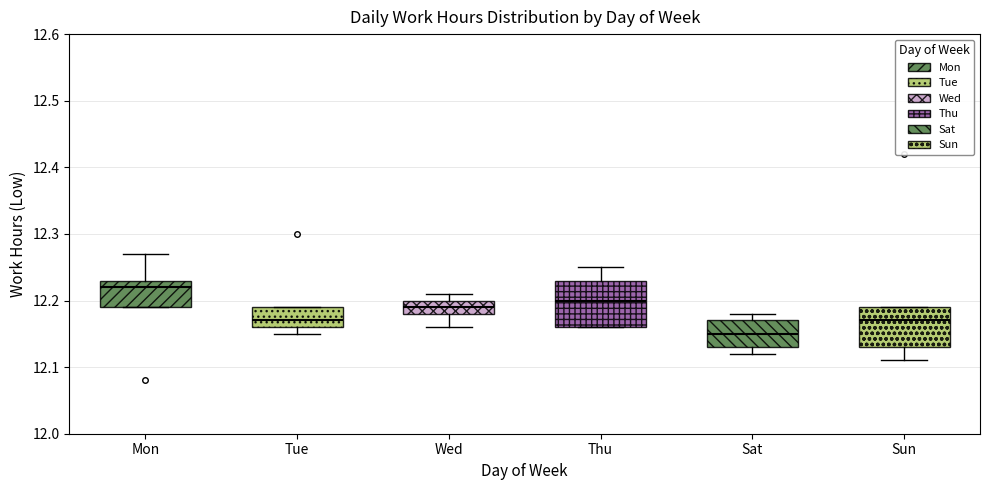

Reading left to right, read every box against the y-axis: the position of its median line, the range the box covers, and the ends of its whiskers. The values are not printed on the chart, so give them approximately, as read against the axis.

Mon: median 12.22, box 12.19 to 12.23, whiskers 12.19 to 12.27
Tue: median 12.17, box 12.16 to 12.19, whiskers 12.15 to 12.19
Wed: median 12.19, box 12.18 to 12.20, whiskers 12.16 to 12.21
Thu: median 12.20, box 12.16 to 12.23, whiskers 12.16 to 12.25
Sat: median 12.15, box 12.13 to 12.17, whiskers 12.12 to 12.18
Sun: median 12.17, box 12.13 to 12.19, whiskers 12.11 to 12.19